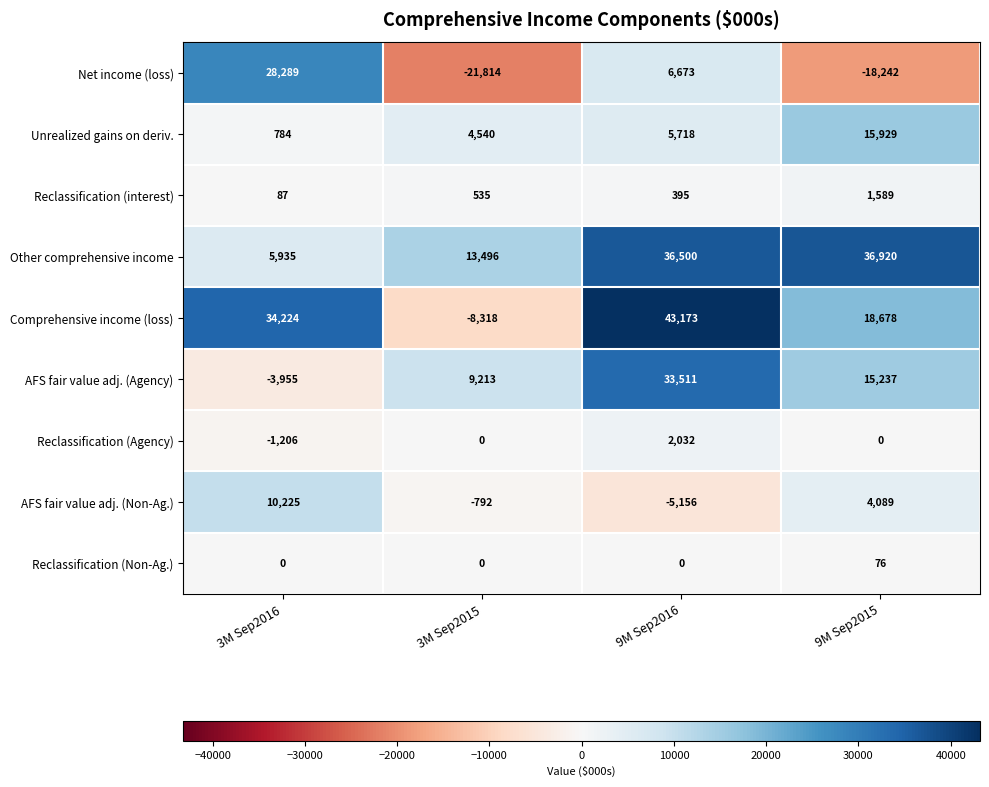

True or false: Other comprehensive income has a value of 3262 at 3M Sep2016.

False